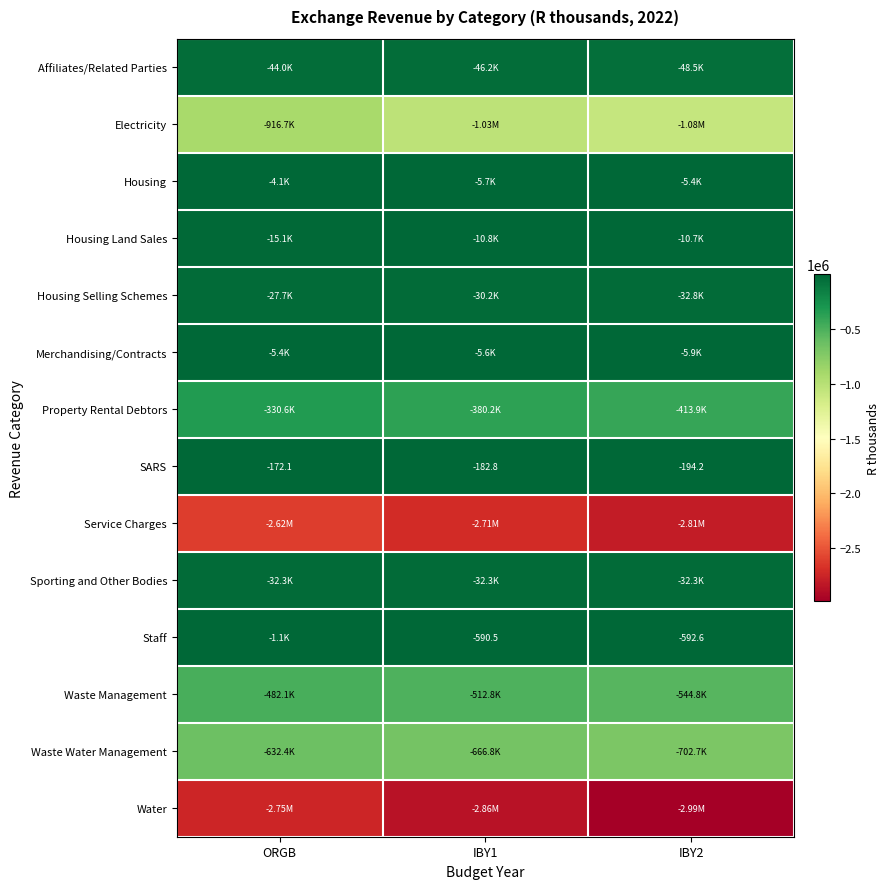

What is the average value of the Waste Water Management series?

-667288.9